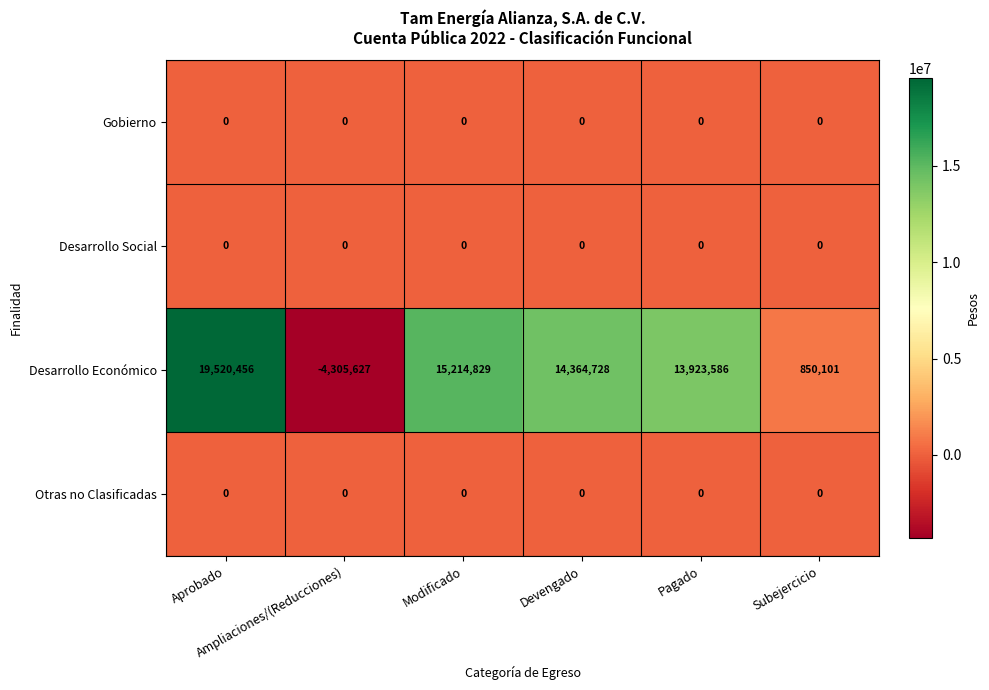

What is the greatest value displayed?

19520456